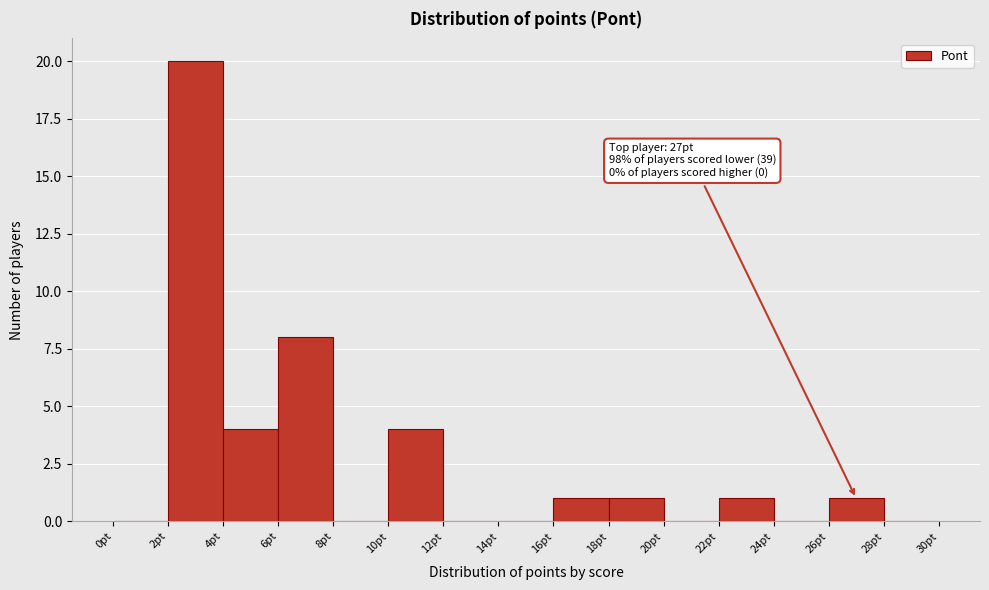

Which range on the x-axis has the tallest bar?

2 to 4